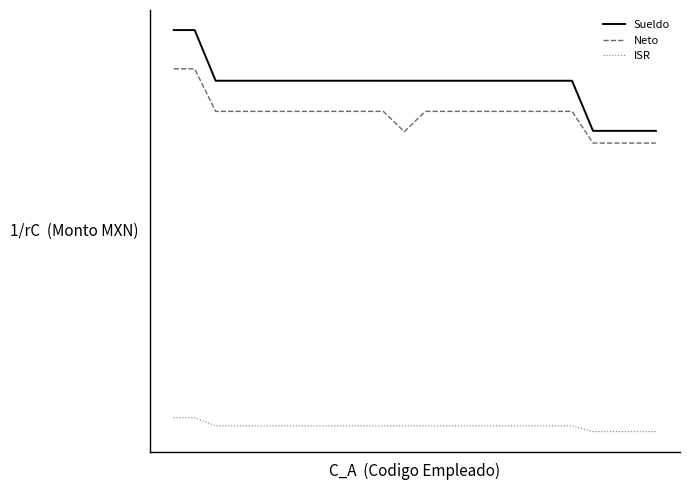

Rank the series by their maximum value, from highest to lowest.

Sueldo, Neto, ISR